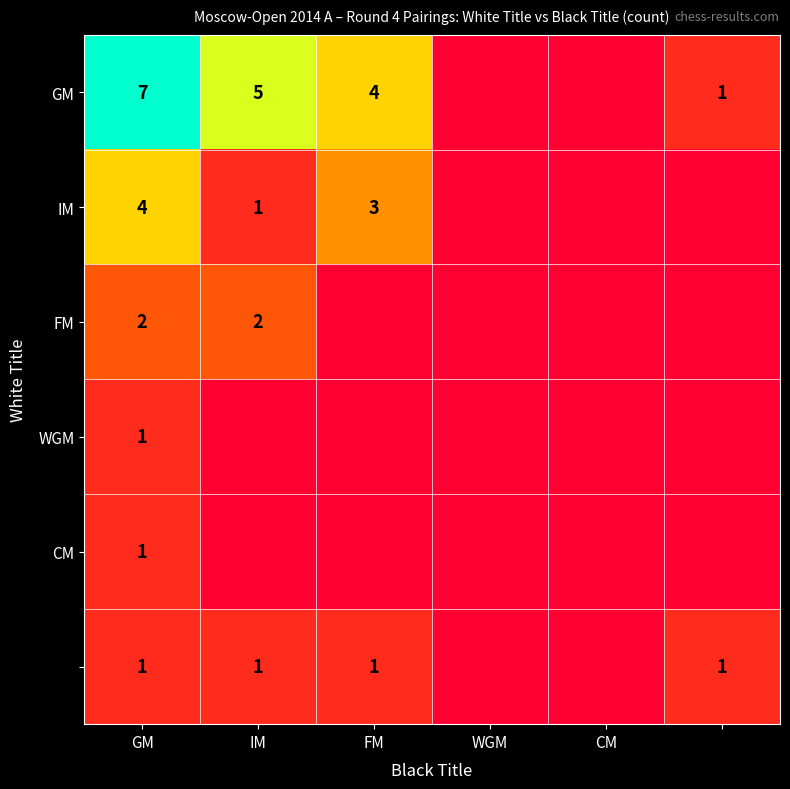

Is it true that IM equals 2 at GM?

False